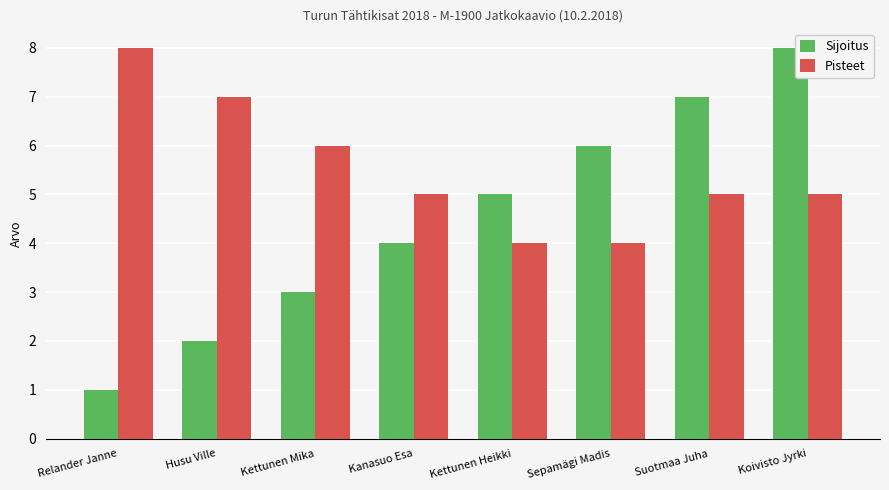

What is the label of the 3rd bar from the right?

Sepamägi Madis